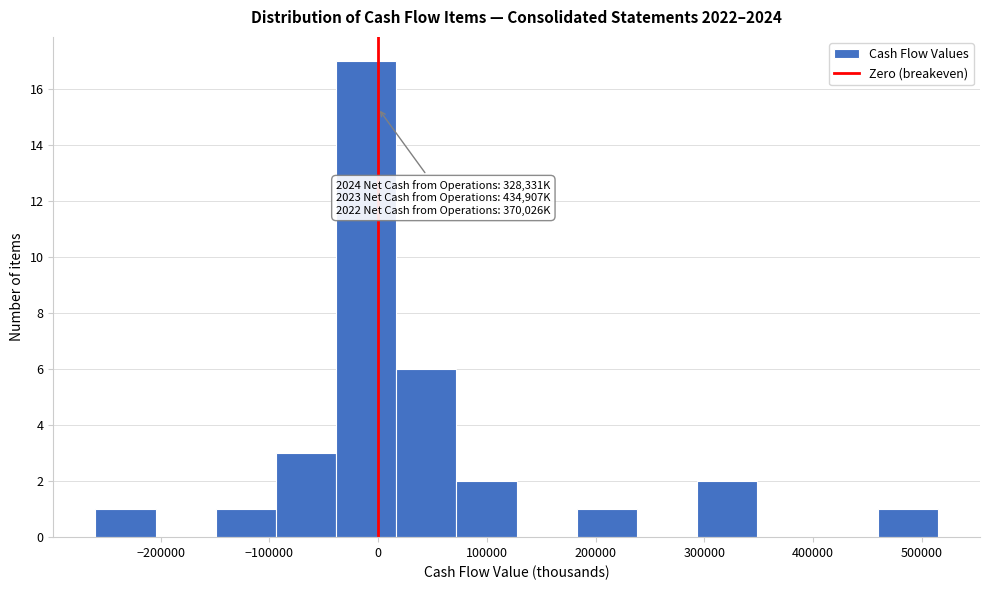

Which range on the x-axis has the tallest bar?

-40000 to 20000